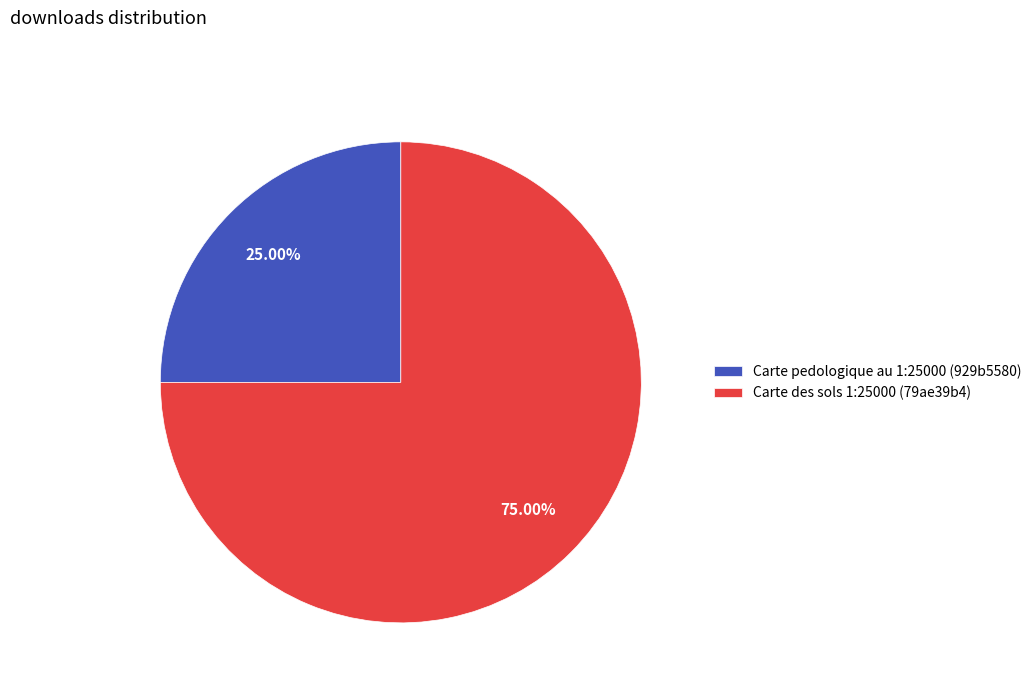

The Carte pedologique au 1:25000 (929b5580) slice represents 17% of the pie. True or false?

False